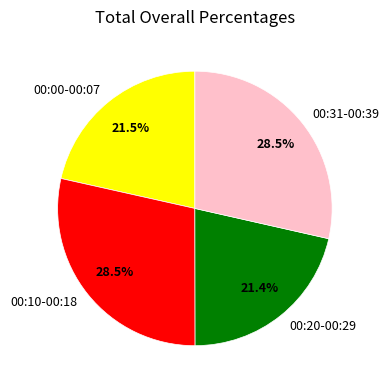

What portion of the pie excludes 00:10-00:18?

71.5%